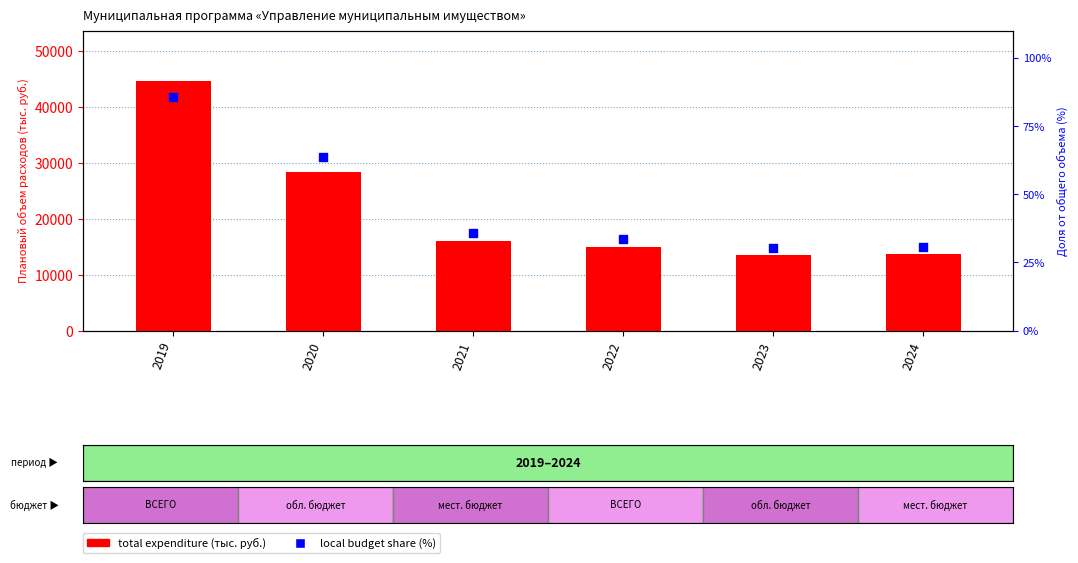

At how many categories does at least one series exceed 17088?

2